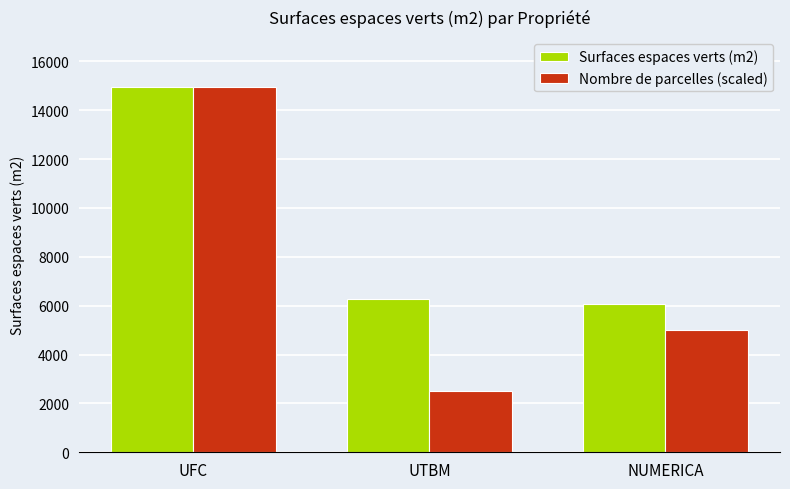

What is the maximum value for Surfaces espaces verts (m2)?

14964.6